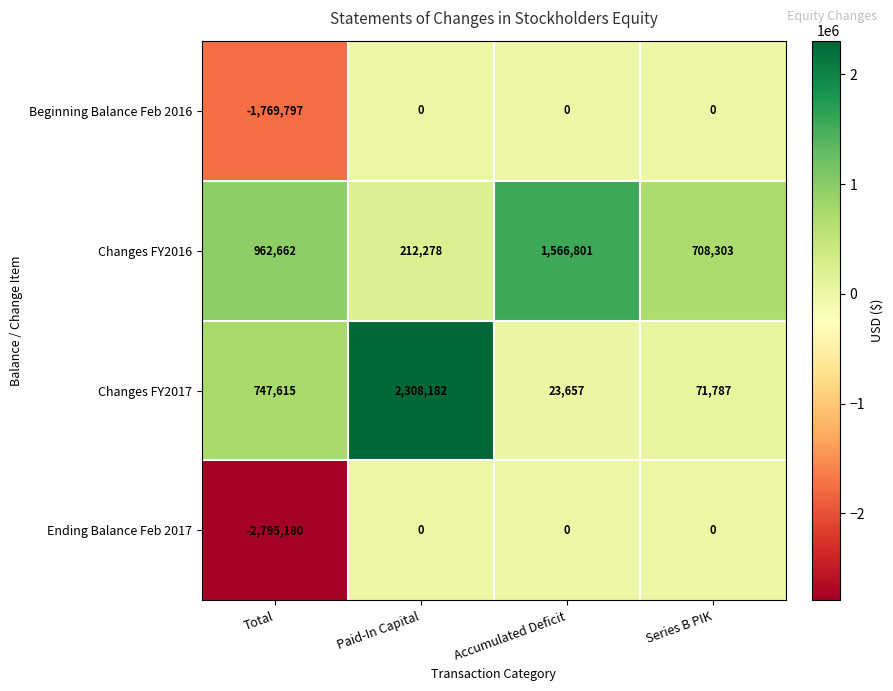

What is the difference between the second highest and minimum values in the Ending Balance Feb 2017 series?

2795180